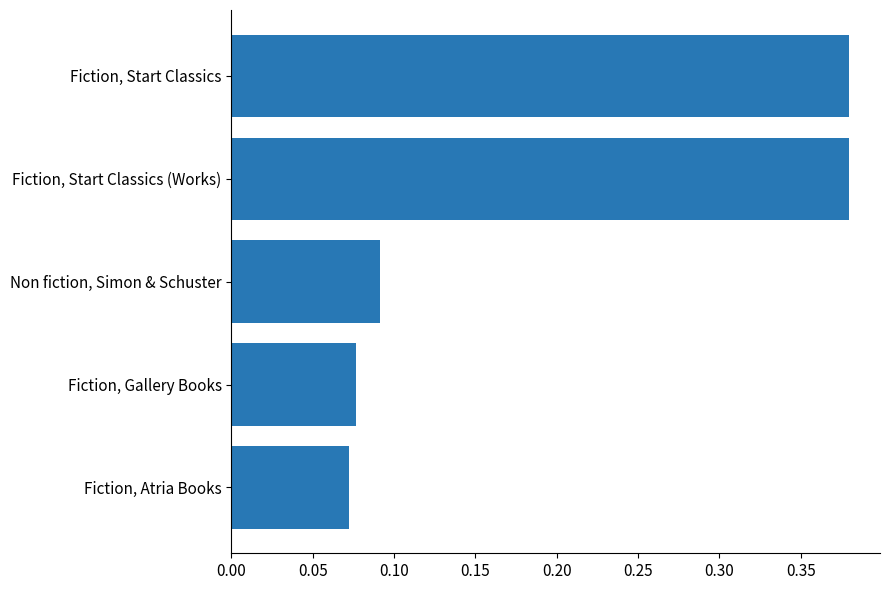

List the labels in order of value, smallest first.

Fiction, Atria Books, Fiction, Gallery Books, Non fiction, Simon & Schuster, Fiction, Start Classics (Works), Fiction, Start Classics